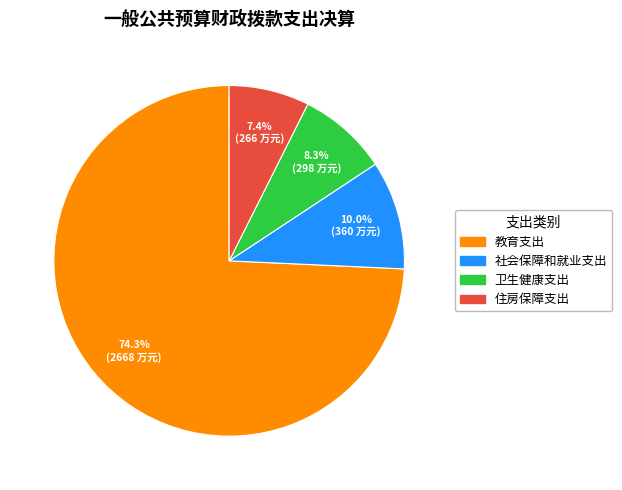

To the nearest percent, what is the combined percentage of 社会保障和就业支出 and 教育支出?

84%